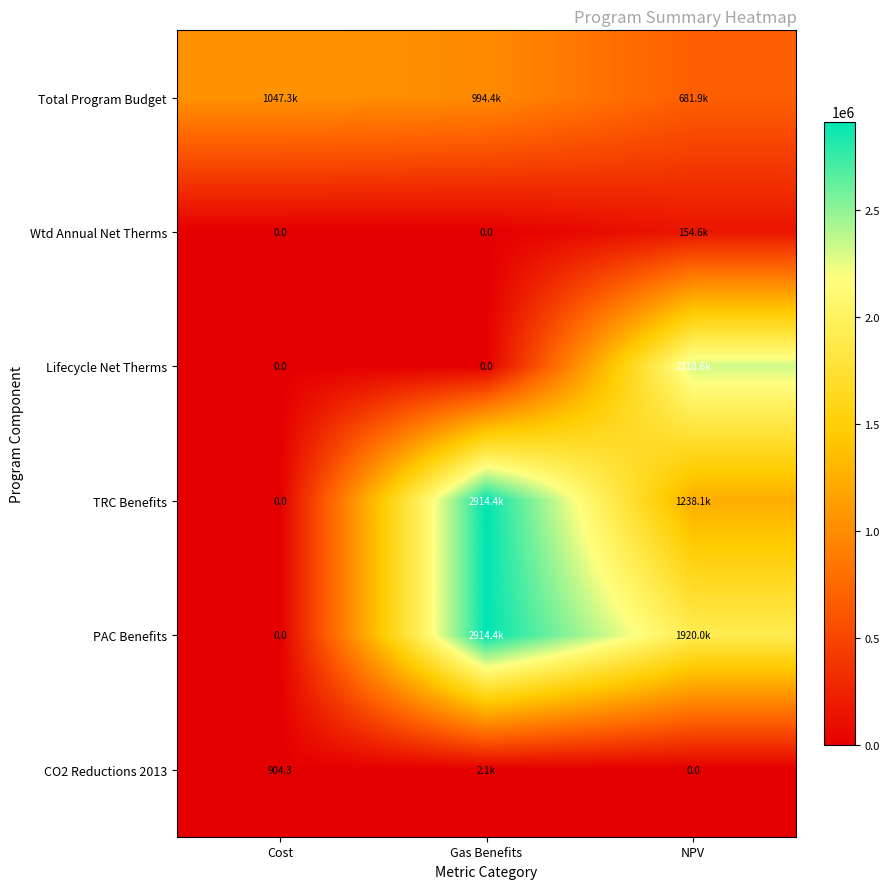

Where is Lifecycle Net Therms nearest to the value 1159324?

Cost